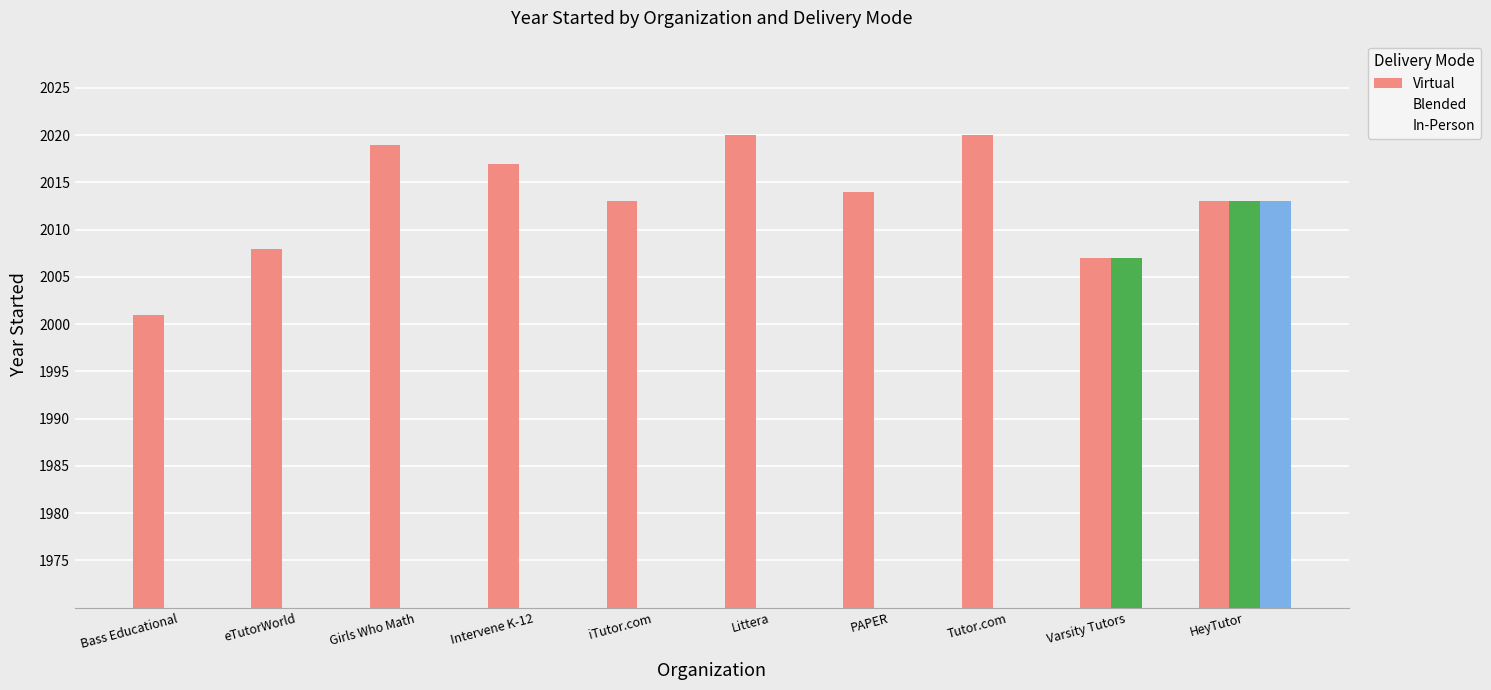

What is the difference between the second highest and minimum values in the Blended series?

2007